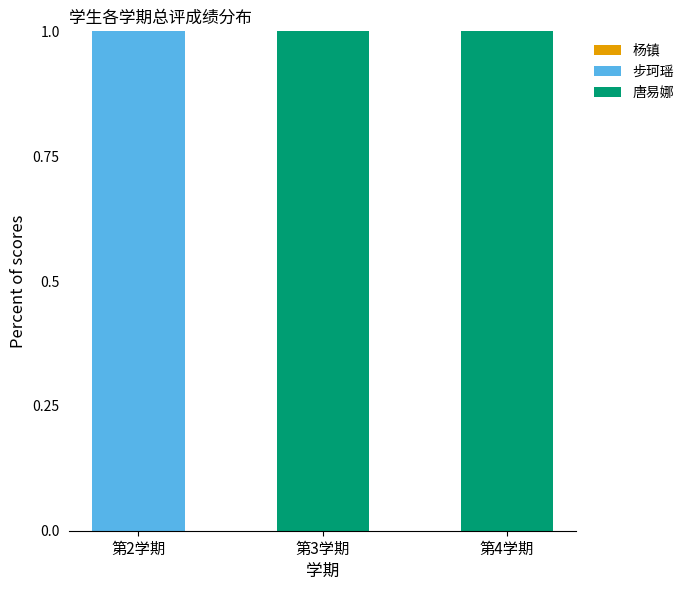

How many distinct data groups are displayed?

2